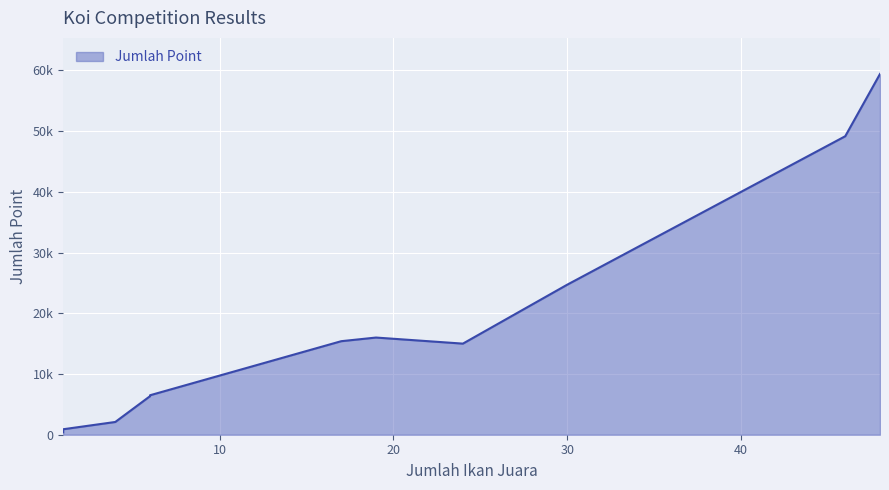

True or false: the data shows 2100 at 4.

True